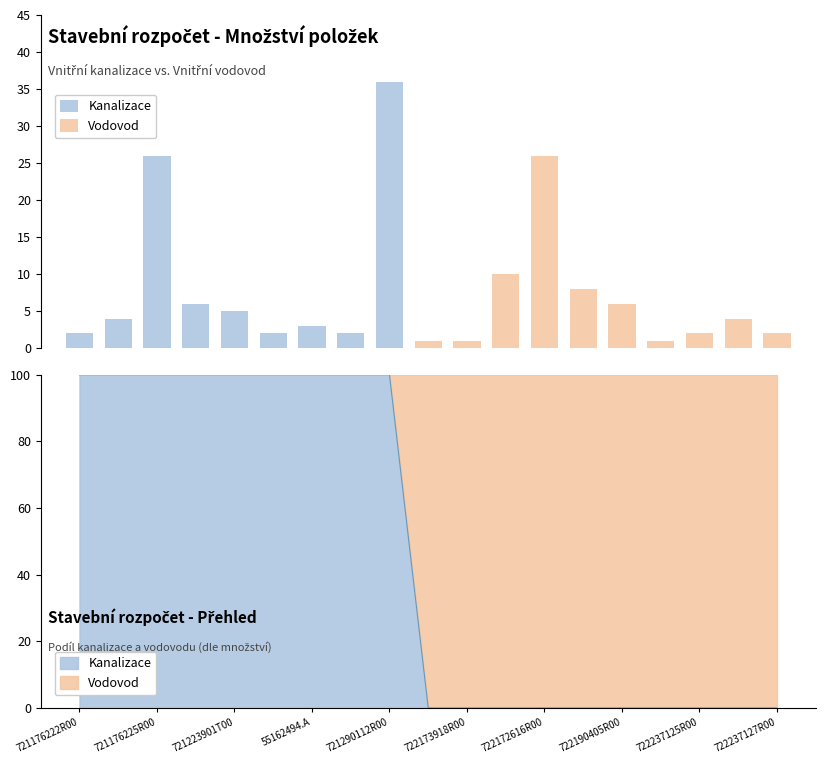

How many bars are there in each group?

2